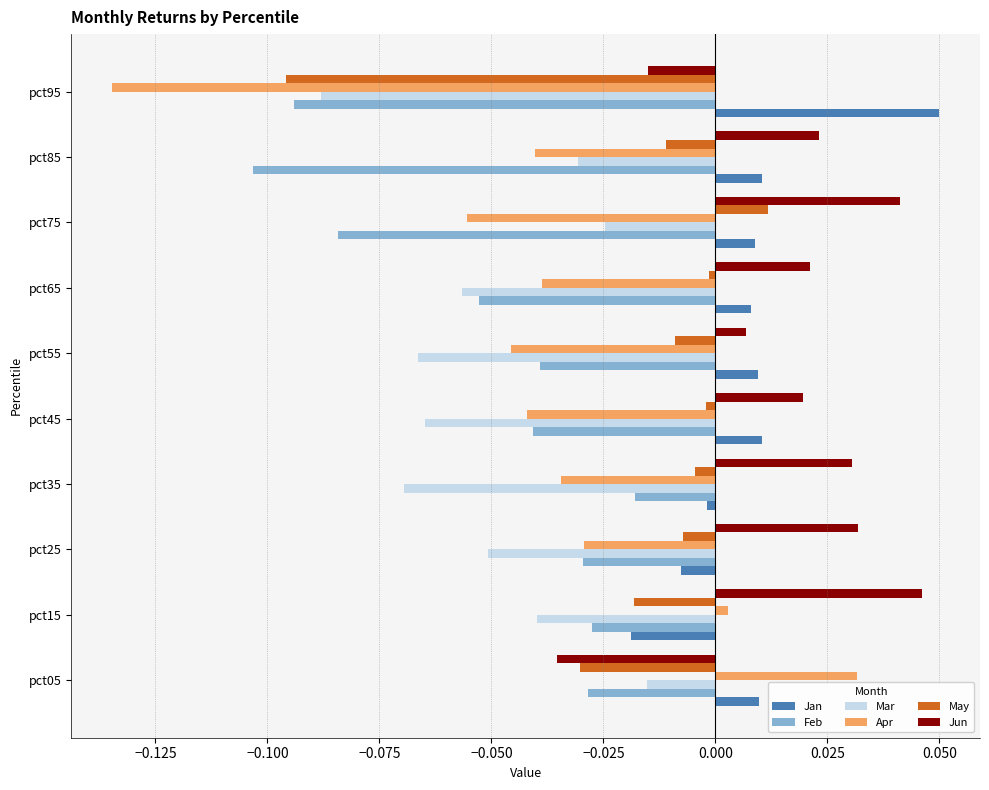

True or false: Apr has a value of 0.0 at pct15.

True